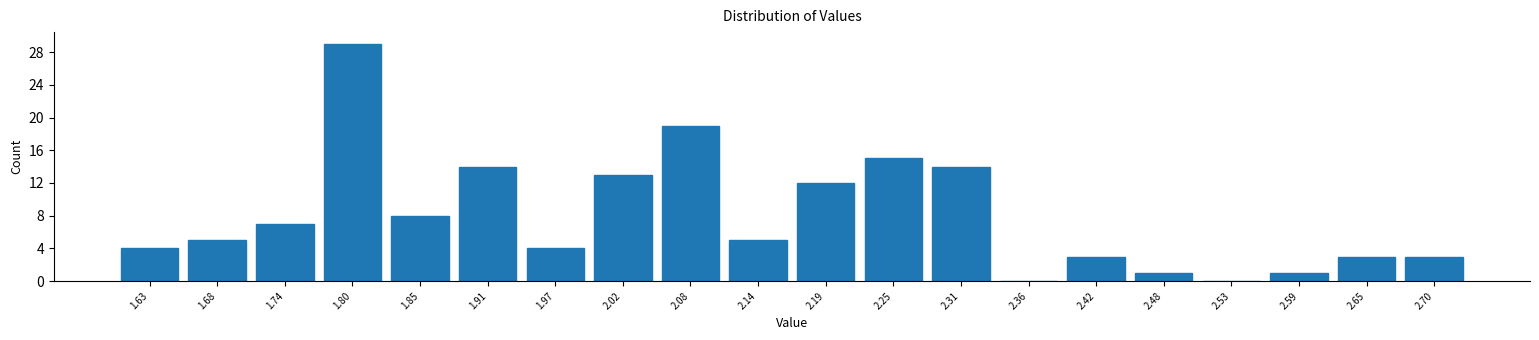

Reading left to right, transcribe this chart: for each bar, give the range it covers on the x-axis and its height. Neither the bar edges nor the heights are printed on the chart, so give them approximately, as read against the axes.

1.60 to 1.66: 4
1.66 to 1.71: 5
1.71 to 1.77: 7
1.77 to 1.83: 29
1.83 to 1.88: 8
1.88 to 1.94: 14
1.94 to 2.00: 4
2.00 to 2.05: 13
2.05 to 2.11: 19
2.11 to 2.17: 5
2.17 to 2.22: 12
2.22 to 2.28: 15
2.28 to 2.33: 14
2.33 to 2.39: 0
2.39 to 2.45: 3
2.45 to 2.50: 1
2.50 to 2.56: 0
2.56 to 2.62: 1
2.62 to 2.67: 3
2.67 to 2.73: 3